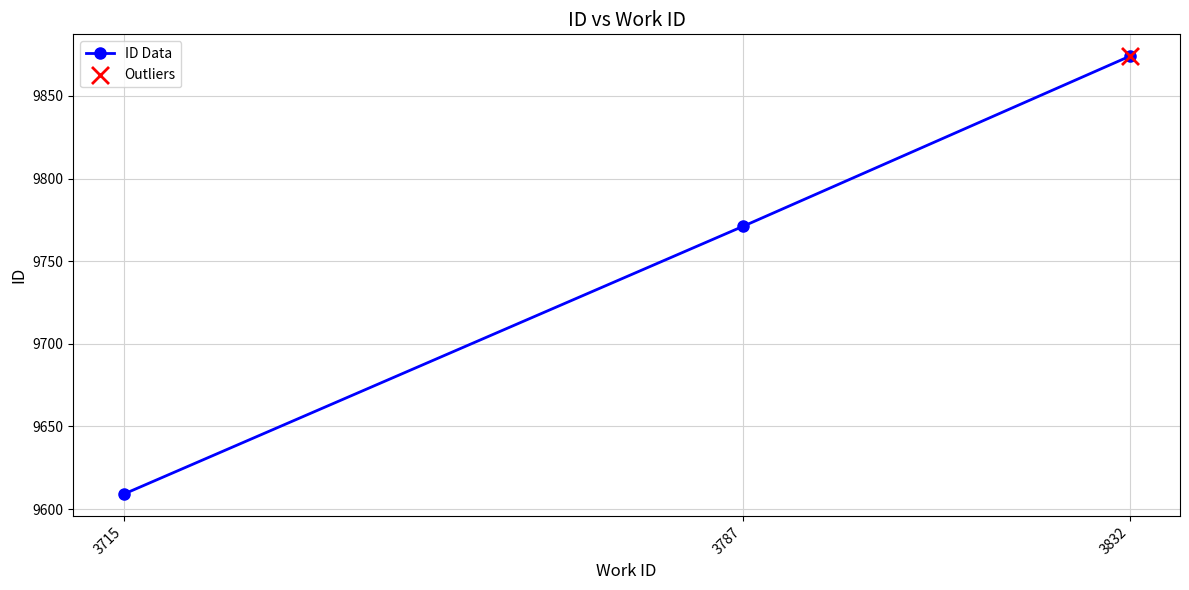

Between 3715 and 3832, which is larger?

3832